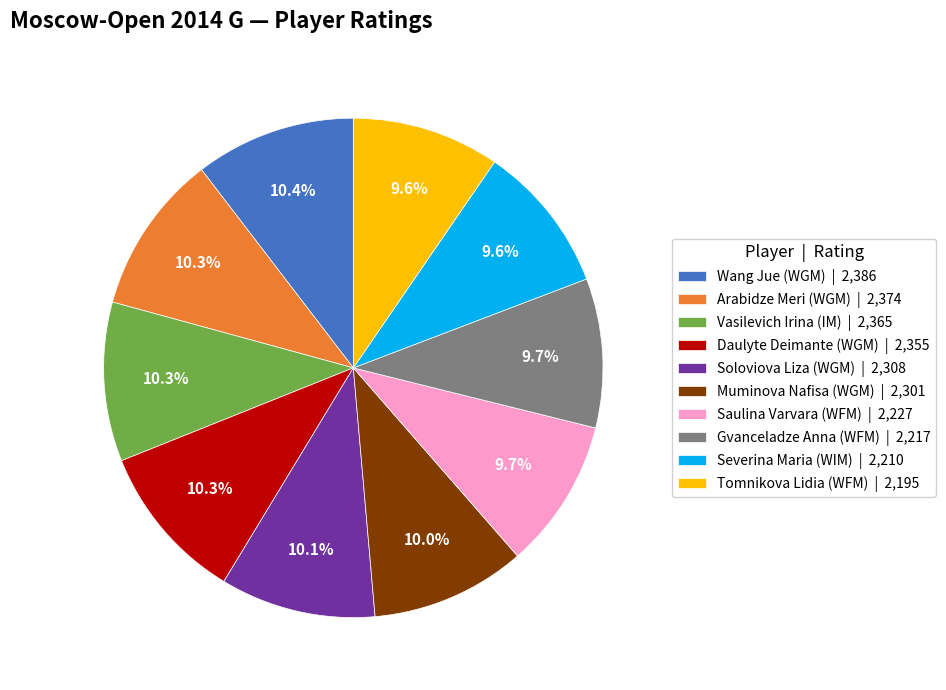

Combined, do Muminova Nafisa (WGM) and Wang Jue (WGM) account for over 50%?

No